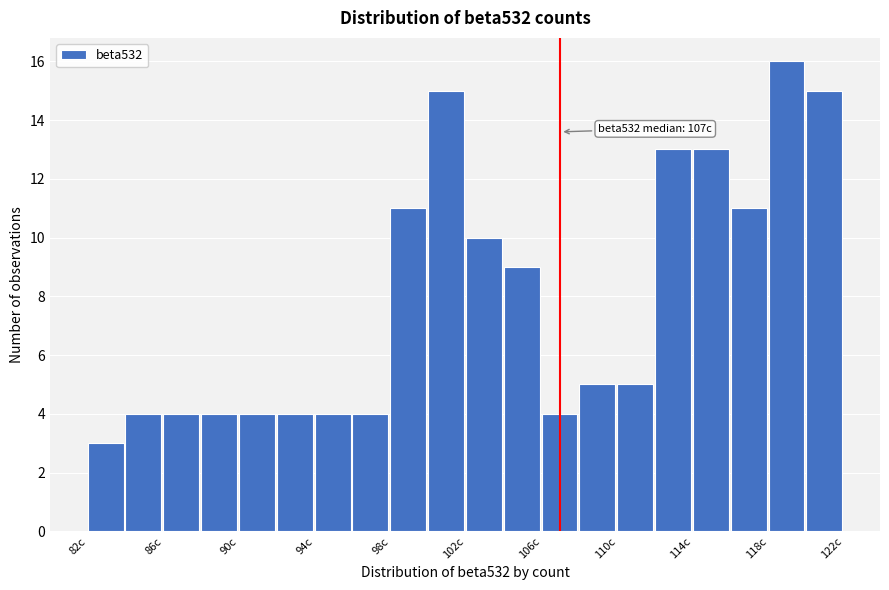

Over which range of the x-axis is the bar tallest?

118 to 120